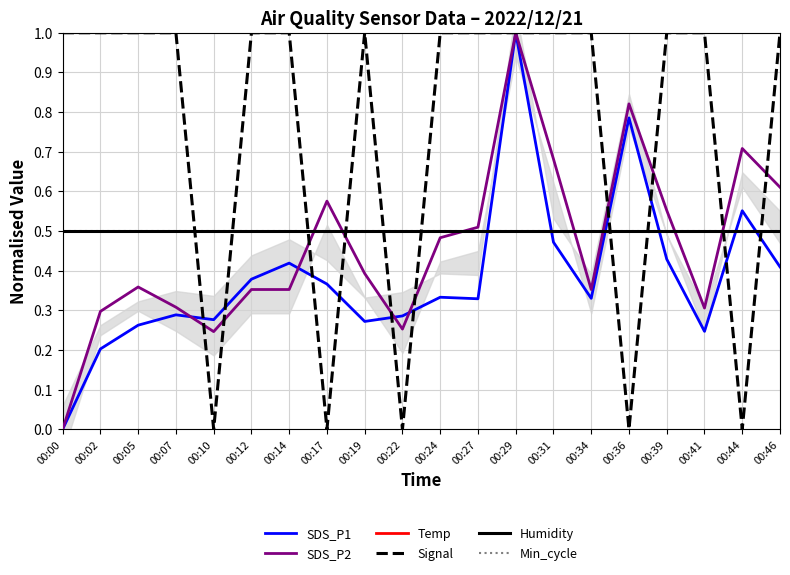

Reading left to right, list all the values displayed in this chart.

SDS_P1: 0.0	0.2	0.3	0.3	0.3	0.4	0.4	0.4	0.3	0.3	0.3	0.3	1.0	0.5	0.3	0.8	0.4	0.2	0.6	0.4
SDS_P2: 0.0	0.3	0.4	0.3	0.2	0.4	0.4	0.6	0.4	0.3	0.5	0.5	1.0	0.7	0.4	0.8	0.6	0.3	0.7	0.6
Temp: 0.5	0.5	0.5	0.5	0.5	0.5	0.5	0.5	0.5	0.5	0.5	0.5	0.5	0.5	0.5	0.5	0.5	0.5	0.5	0.5
Signal: 1.0	1.0	1.0	1.0	0.0	1.0	1.0	0.0	1.0	0.0	1.0	1.0	1.0	1.0	1.0	0.0	1.0	1.0	0.0	1.0
Humidity: 0.5	0.5	0.5	0.5	0.5	0.5	0.5	0.5	0.5	0.5	0.5	0.5	0.5	0.5	0.5	0.5	0.5	0.5	0.5	0.5
Min_cycle: 0.5	0.5	0.5	0.5	0.5	0.5	0.5	0.5	0.5	0.5	0.5	0.5	0.5	0.5	0.5	0.5	0.5	0.5	0.5	0.5